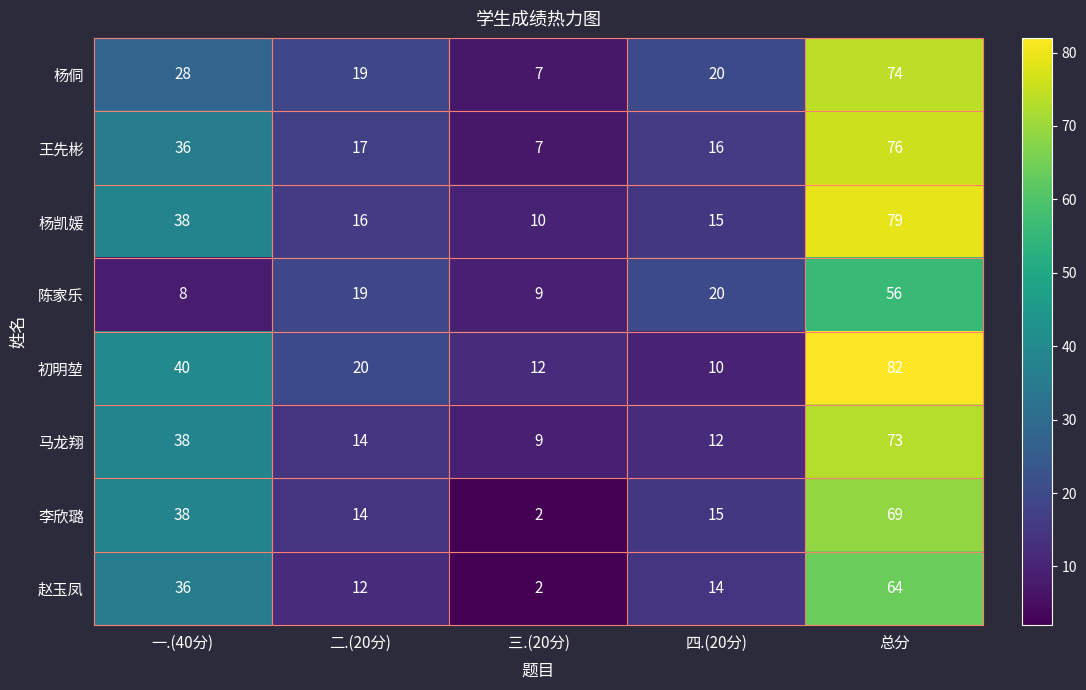

Which series has the largest range (max minus min)?

初明堃